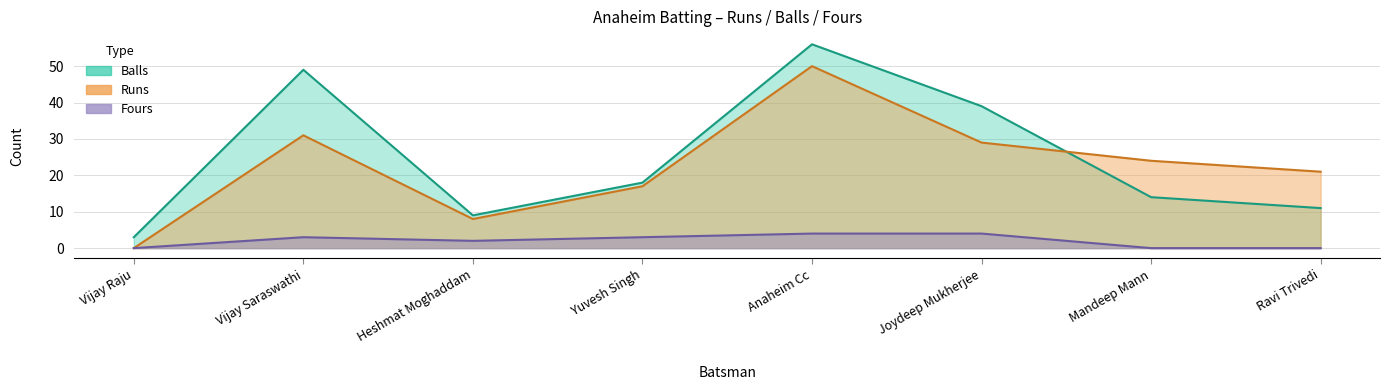

What is the greatest value displayed?

56